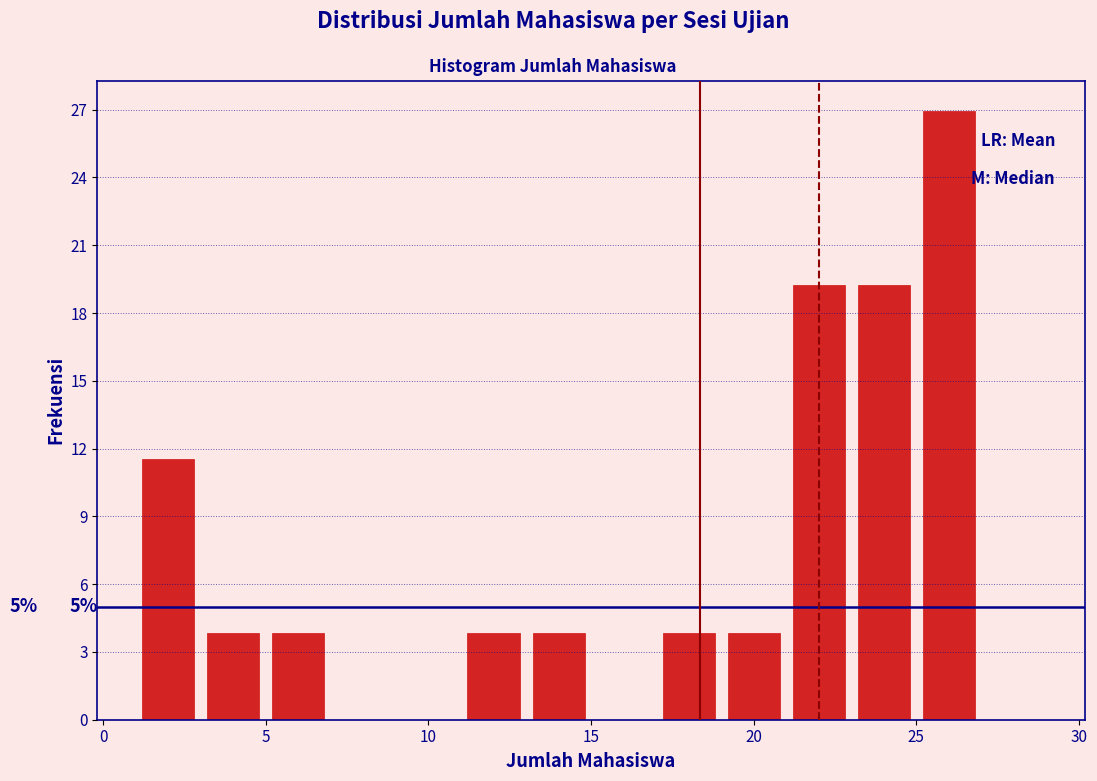

Over which range of the x-axis is the bar tallest?

25 to 27